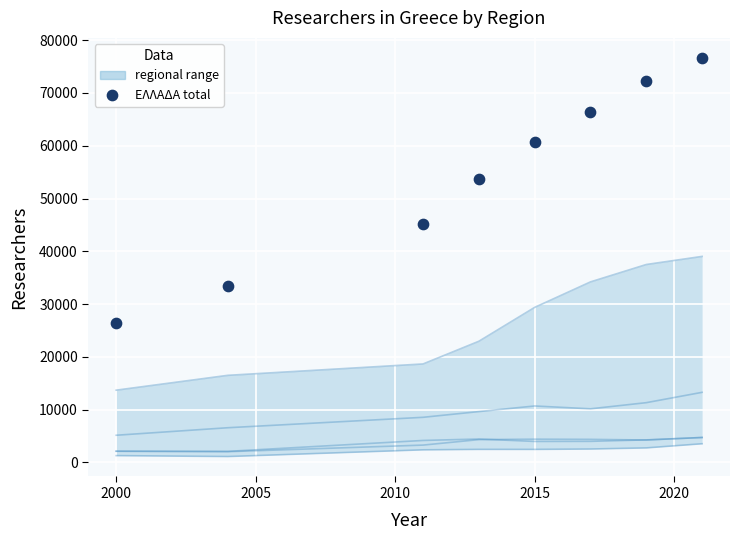

At how many categories does at least one series exceed 51219?

5